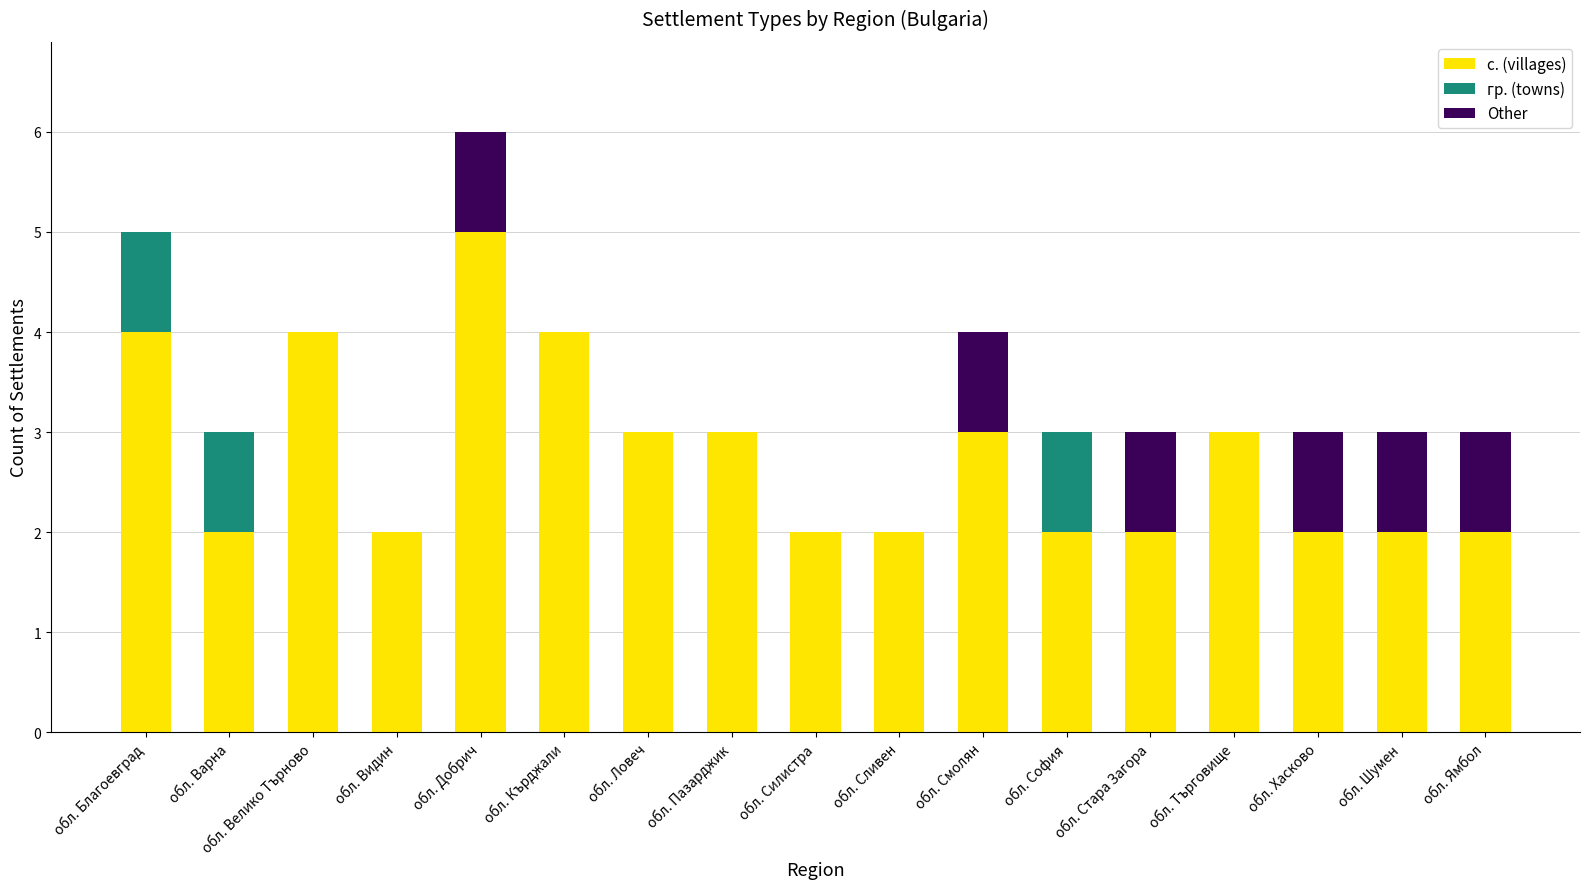

What is the total value across all series at обл. Шумен?

3